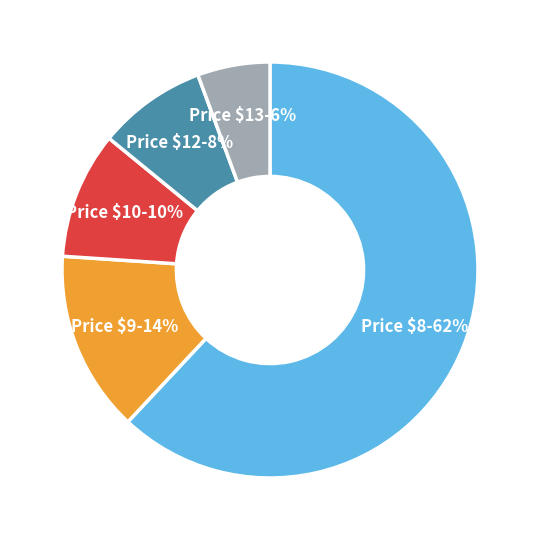

Is there a majority slice in this chart?

Yes